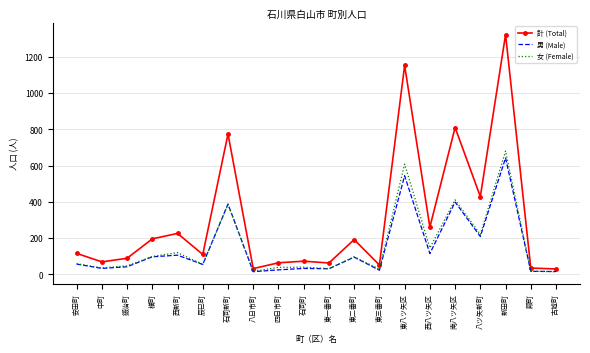

What are all the series names shown in the legend?

計 (Total), 男 (Male), 女 (Female)